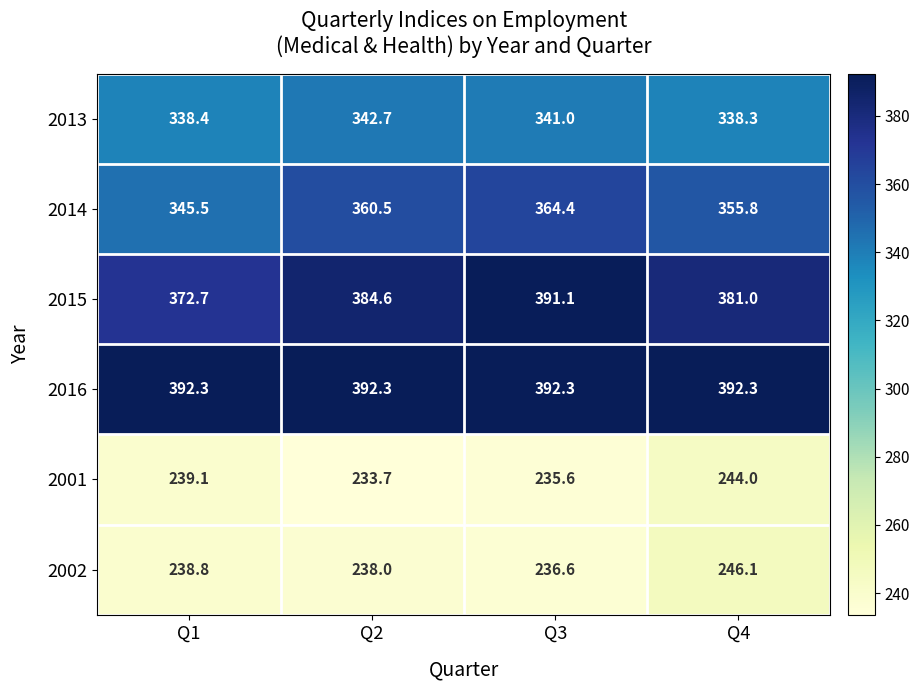

Reading left to right, what are all the values shown in this chart?

2013: Q1=338.4	Q2=342.7	Q3=341.0	Q4=338.3
2014: Q1=345.5	Q2=360.5	Q3=364.4	Q4=355.8
2015: Q1=372.7	Q2=384.6	Q3=391.1	Q4=381.0
2016: Q1=392.3	Q2=392.3	Q3=392.3	Q4=392.3
2001: Q1=239.1	Q2=233.7	Q3=235.6	Q4=244.0
2002: Q1=238.8	Q2=238.0	Q3=236.6	Q4=246.1